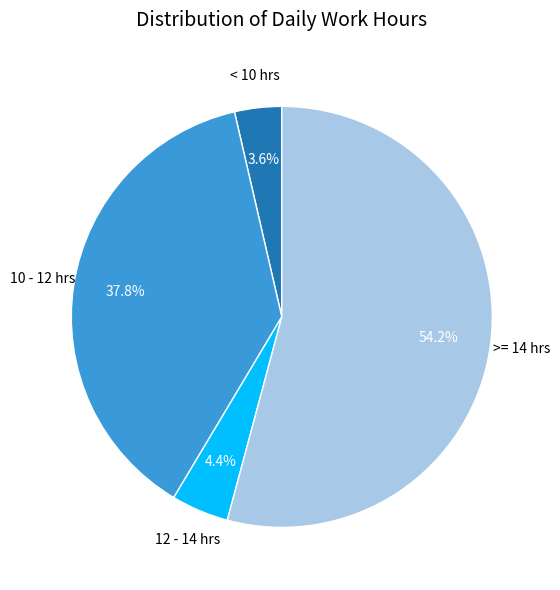

How many slices are in this pie chart?

4